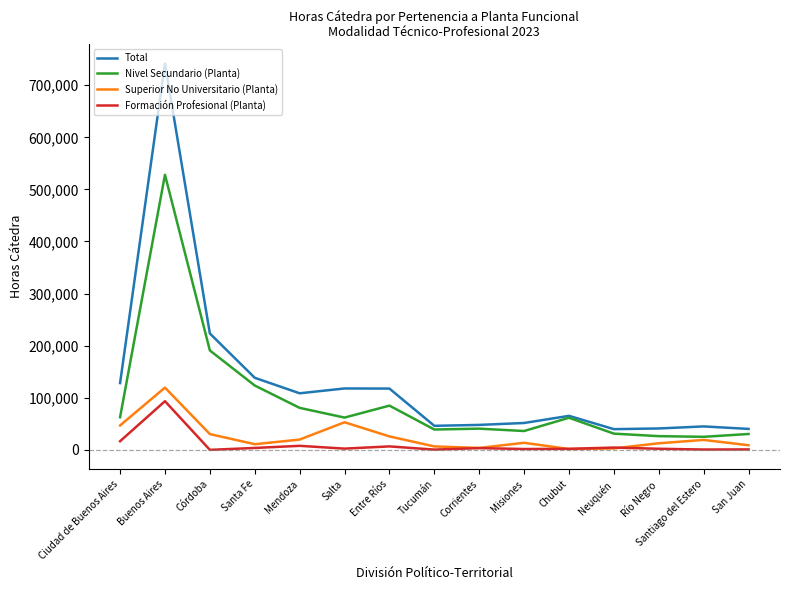

Which series has the widest spread of values?

Total